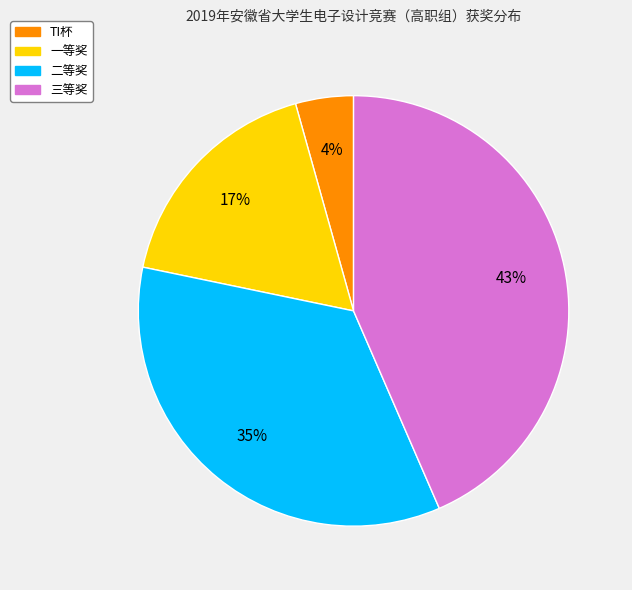

The 二等奖 slice represents 35% of the pie. True or false?

True